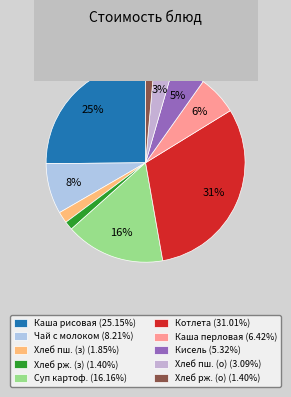

To the nearest percent, what is the average slice percentage?

10%